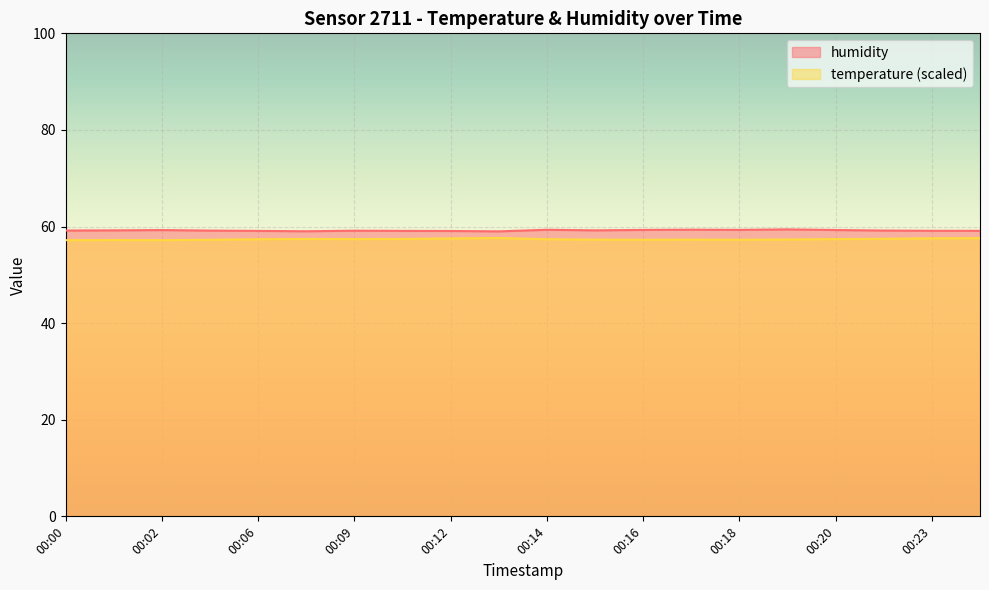

Is it true that humidity equals 59.1 at 00:24?

True